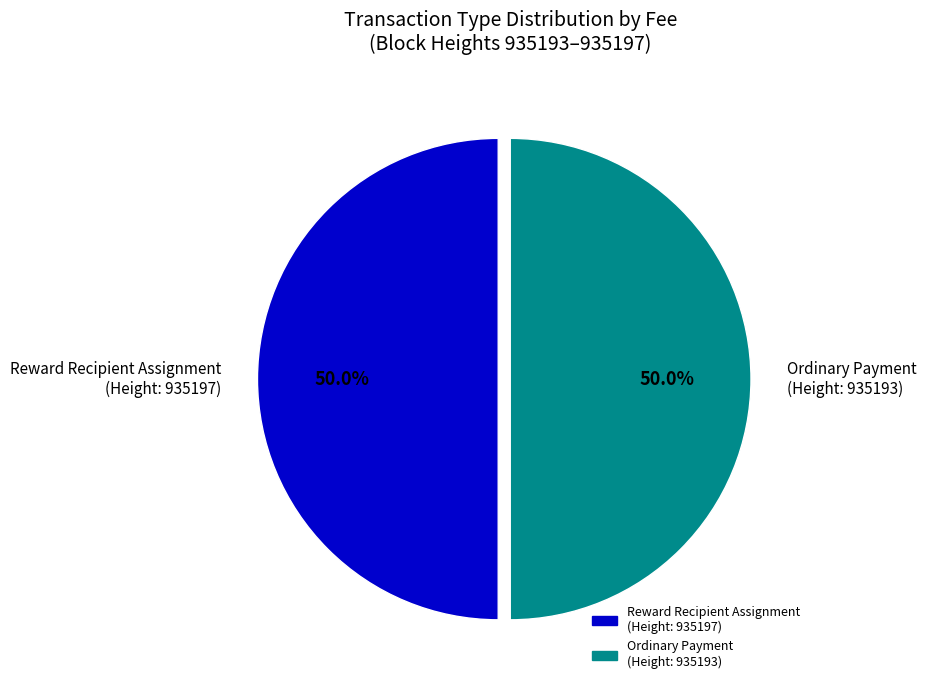

How much of the chart is everything except Ordinary Payment (Height: 935193)?

50.0%